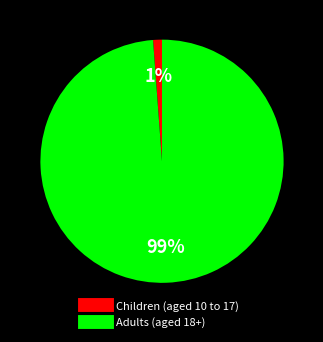

Which category has the biggest portion of the pie?

Adults (aged 18+)